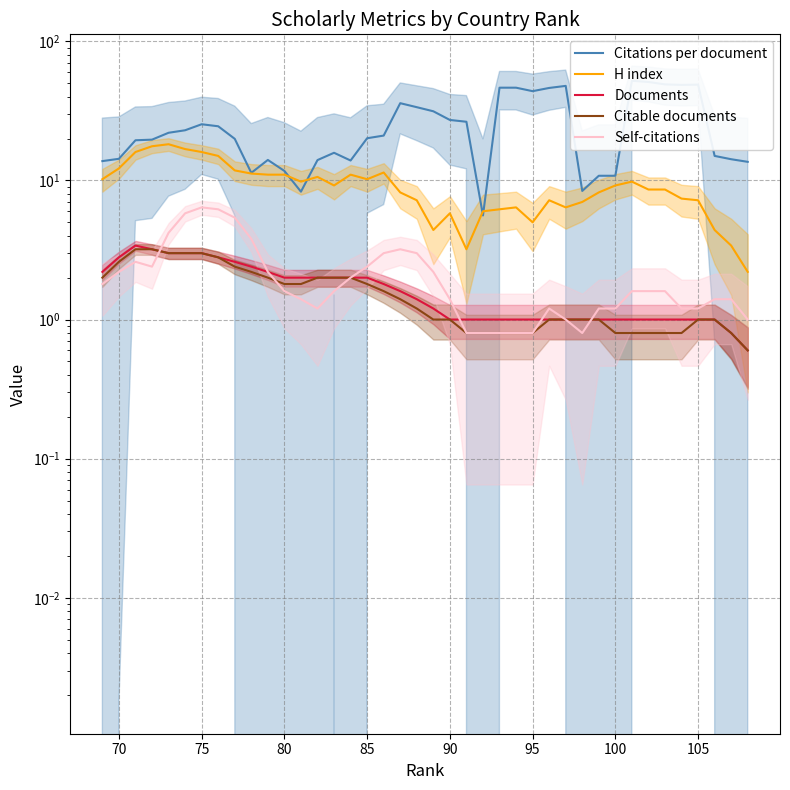

What is the sum of all Citations per document values?

1024.9